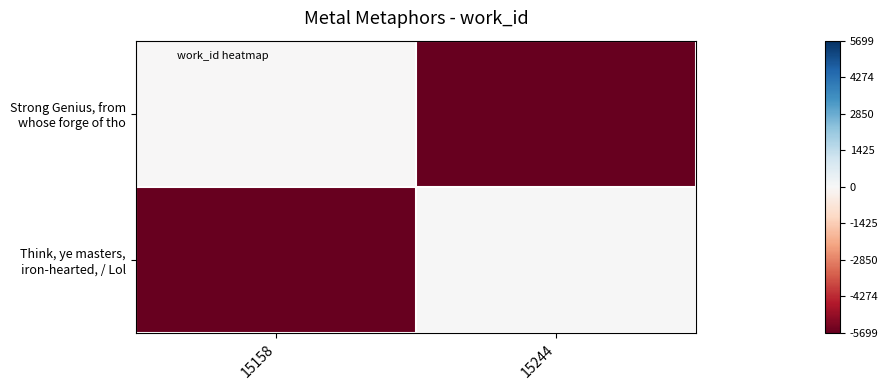

List the series in order of their peak value, lowest first.

Strong Genius, from whose forge of tho, Think, ye masters, iron-hearted, / Lol